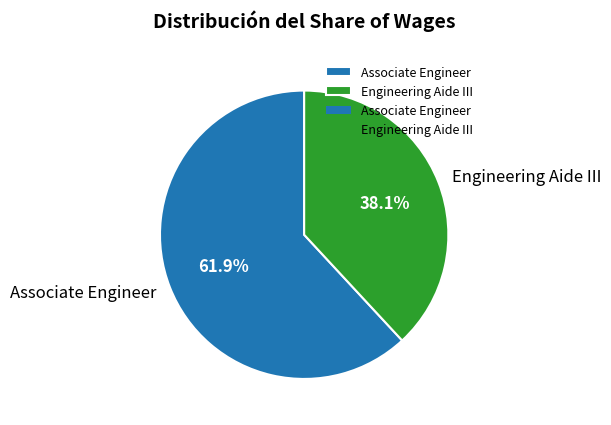

Which category accounts for the majority?

Associate Engineer